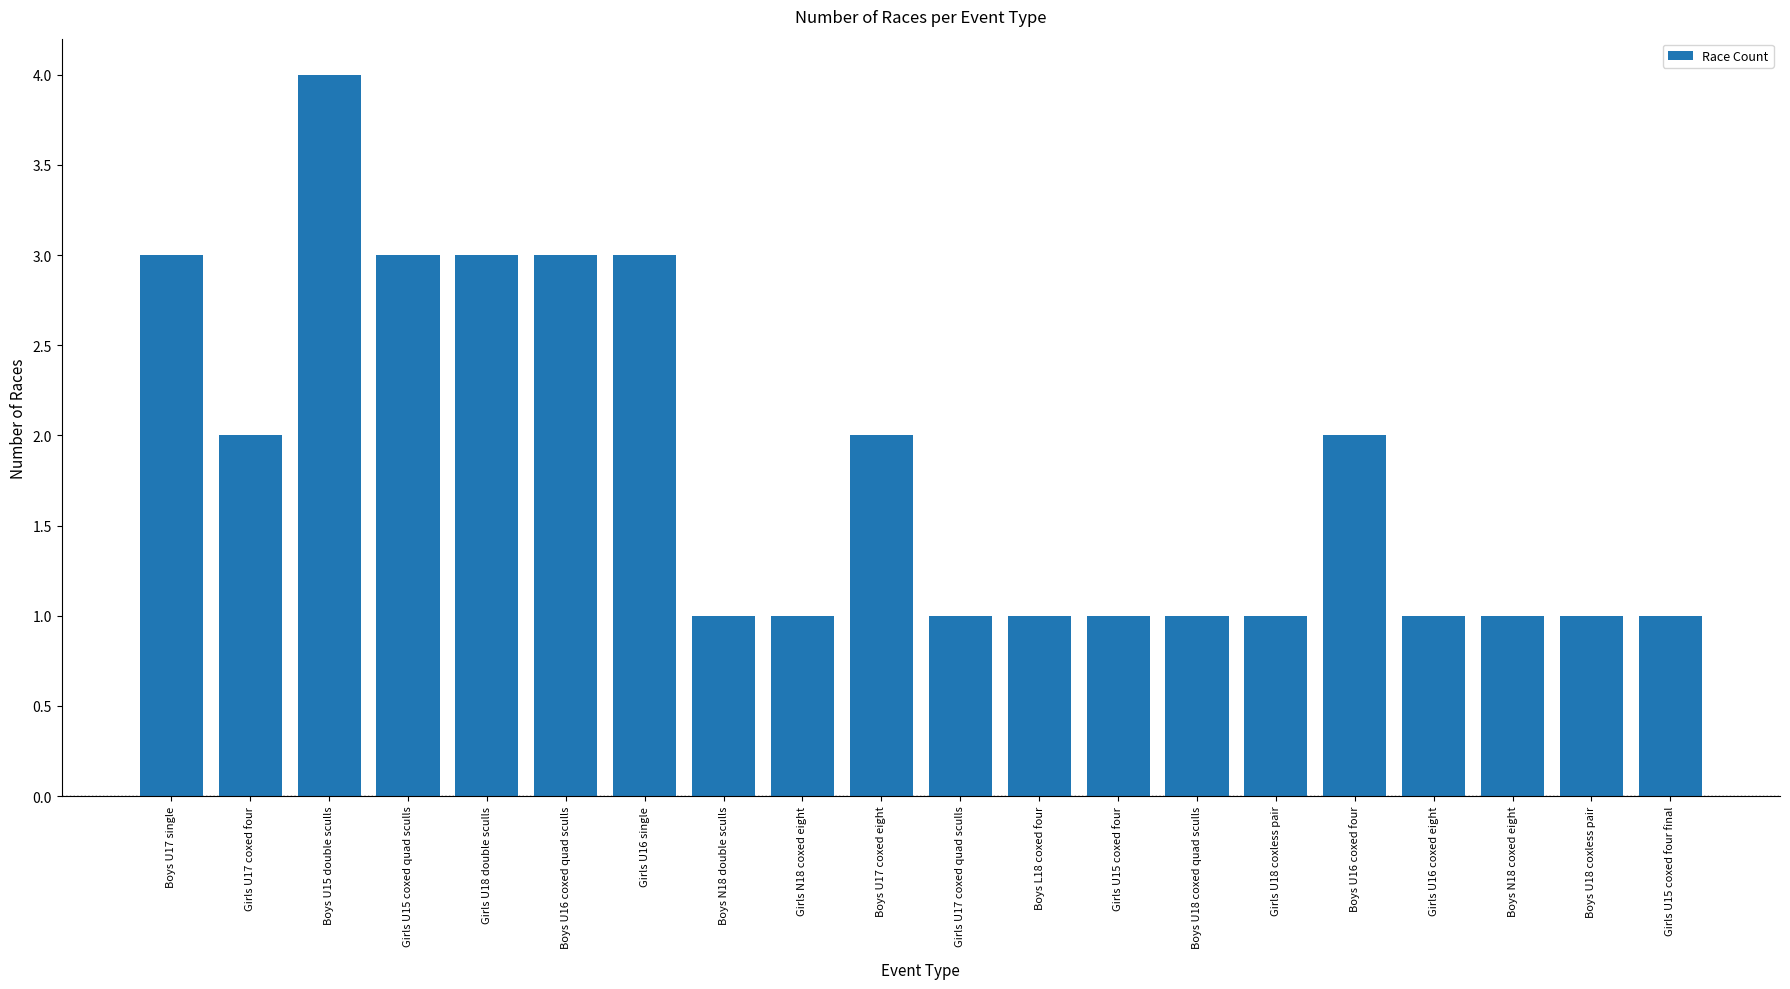

Reading right to left, extract all data points from this chart.

Girls U15 coxed four final=1	Boys U18 coxless pair=1	Boys N18 coxed eight=1	Girls U16 coxed eight=1	Boys U16 coxed four=2	Girls U18 coxless pair=1	Boys U18 coxed quad sculls=1	Girls U15 coxed four=1	Boys L18 coxed four=1	Girls U17 coxed quad sculls=1	Boys U17 coxed eight=2	Girls N18 coxed eight=1	Boys N18 double sculls=1	Girls U16 single=3	Boys U16 coxed quad sculls=3	Girls U18 double sculls=3	Girls U15 coxed quad sculls=3	Boys U15 double sculls=4	Girls U17 coxed four=2	Boys U17 single=3